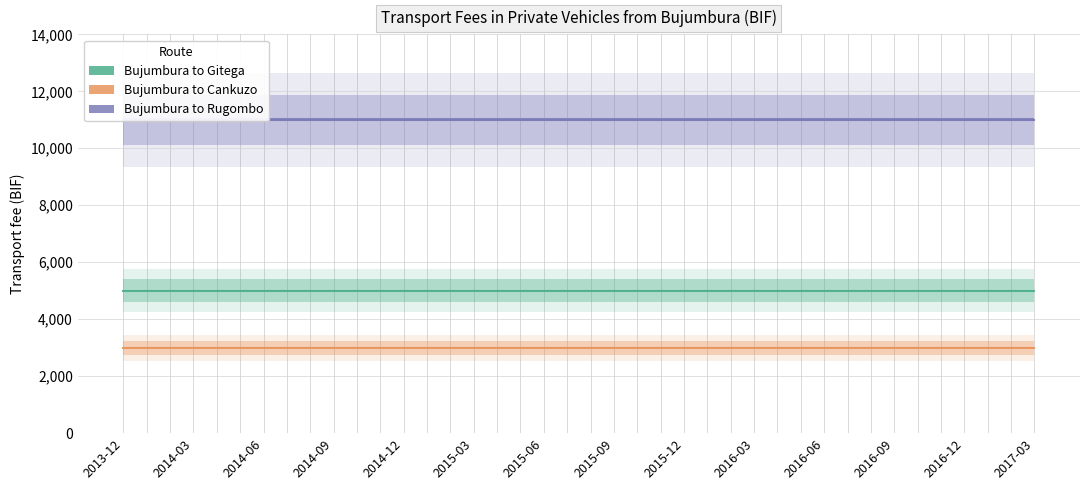

Between 2015-02 and 2016-02, which is larger?

2015-02